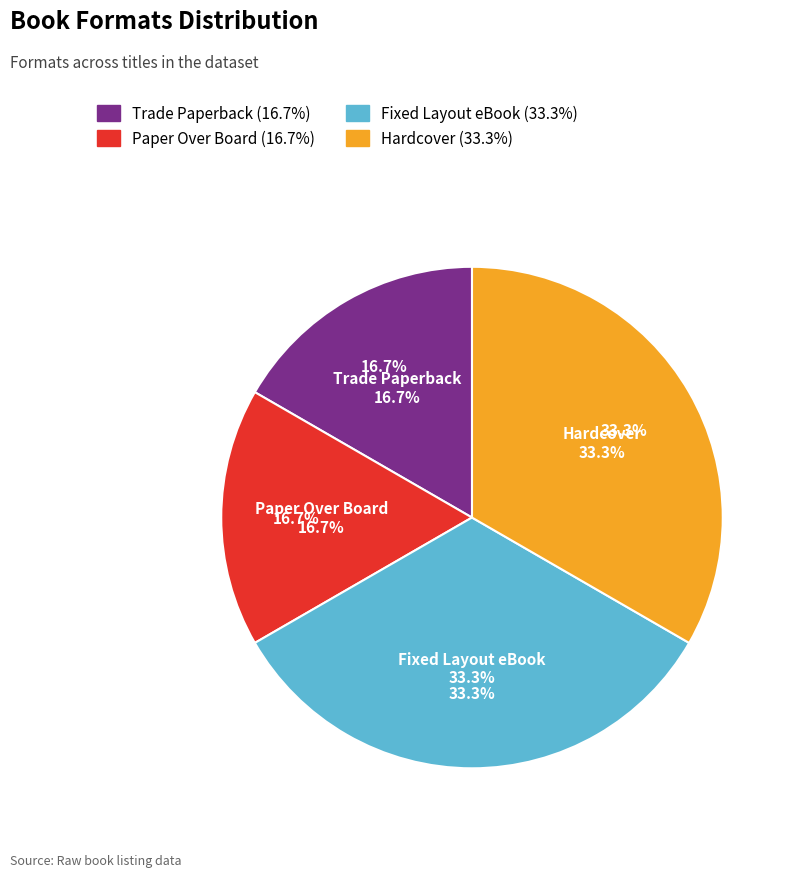

True or false: Hardcover accounts for 45% of the total.

False